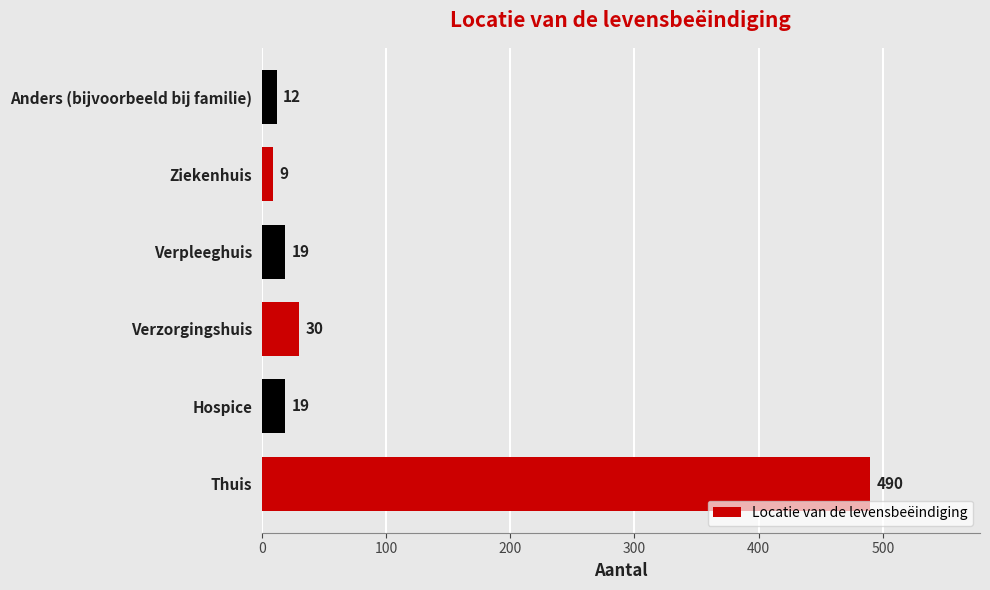

Approximately how many times larger is the value at Verzorgingshuis compared to Verpleeghuis?

1.6